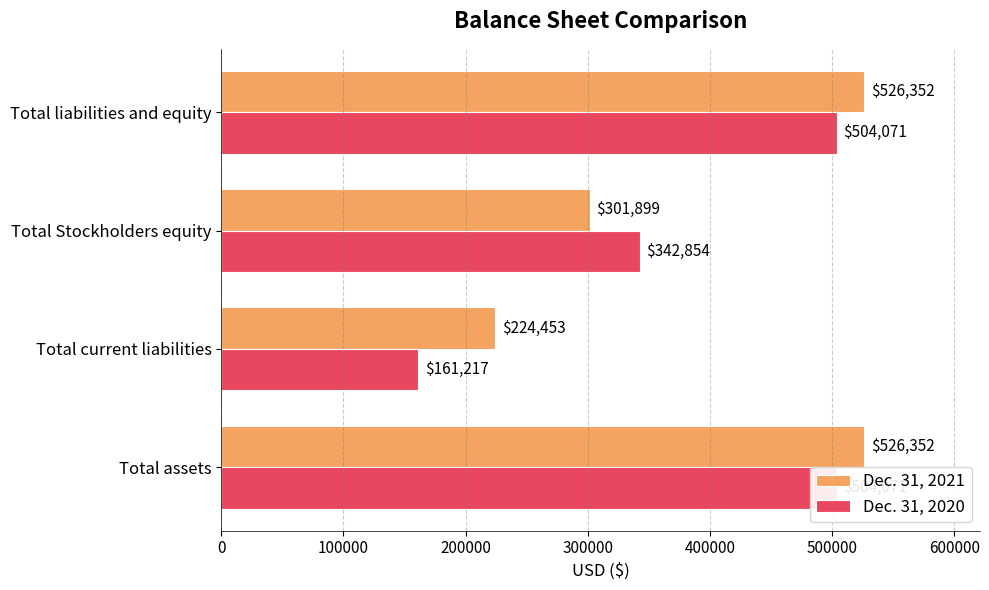

Is it true that Dec. 31, 2021 equals 323663 at Total current liabilities?

False